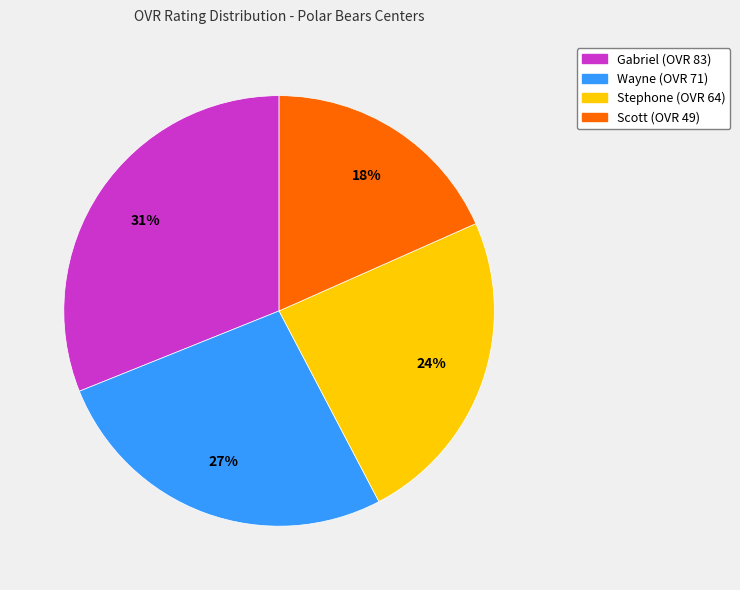

To the nearest percent, what percentage of the pie is Scott?

18%